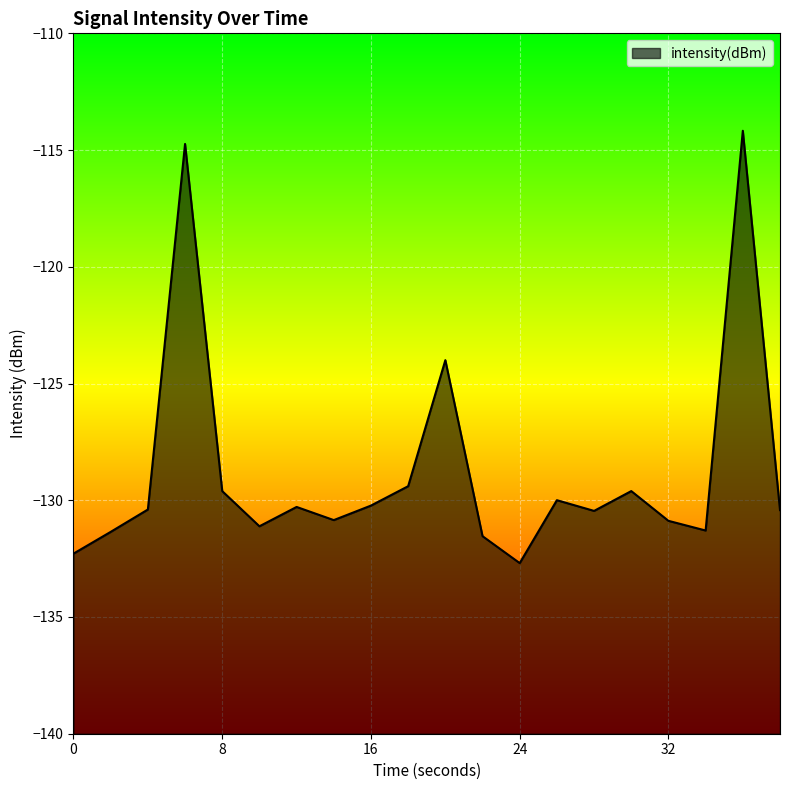

What is the maximum value shown in the chart?

-114.2